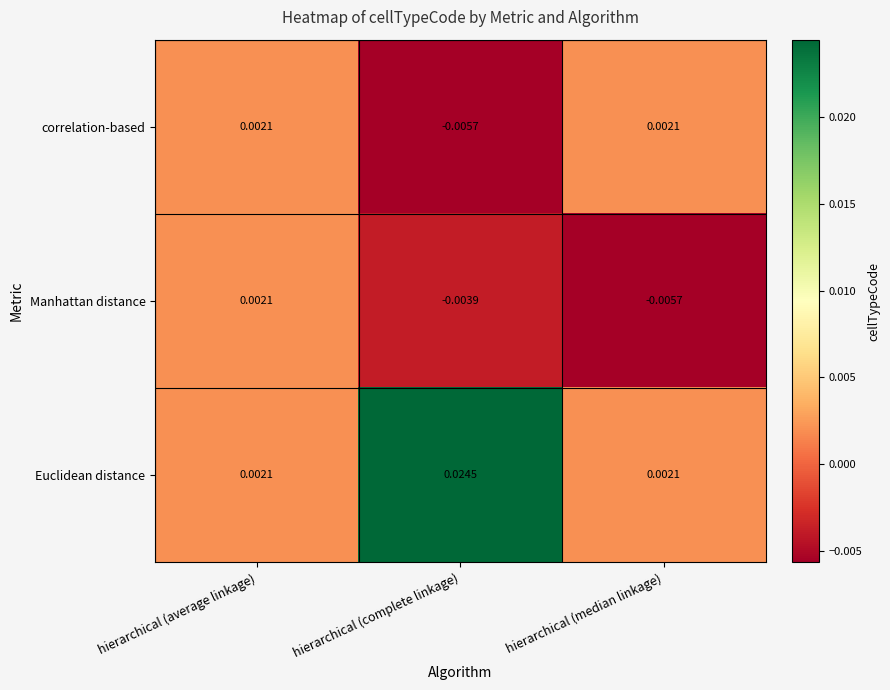

Which category has the highest value in the Manhattan distance series?

hierarchical (average linkage)